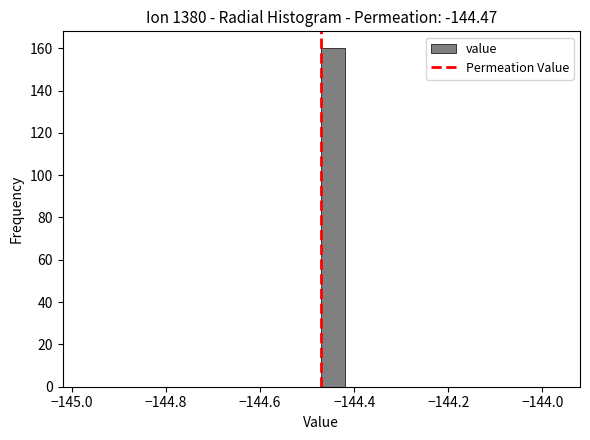

Around what value on the x-axis is the tallest bar? Give the approximate position of its centre, as read against the axis.

-144.44